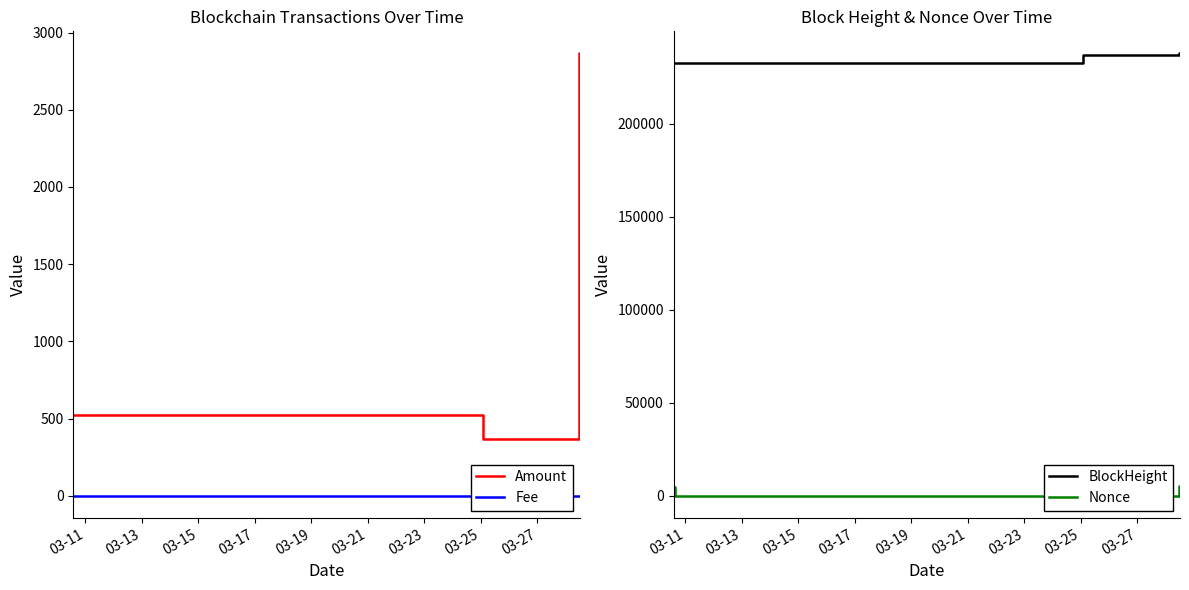

What is the highest value of the Amount series?

2865.3